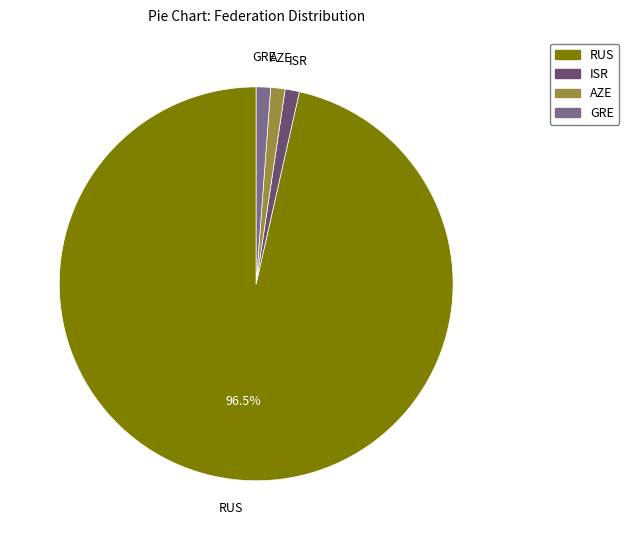

What is the ratio of the value at GRE to the value at AZE?

1.0